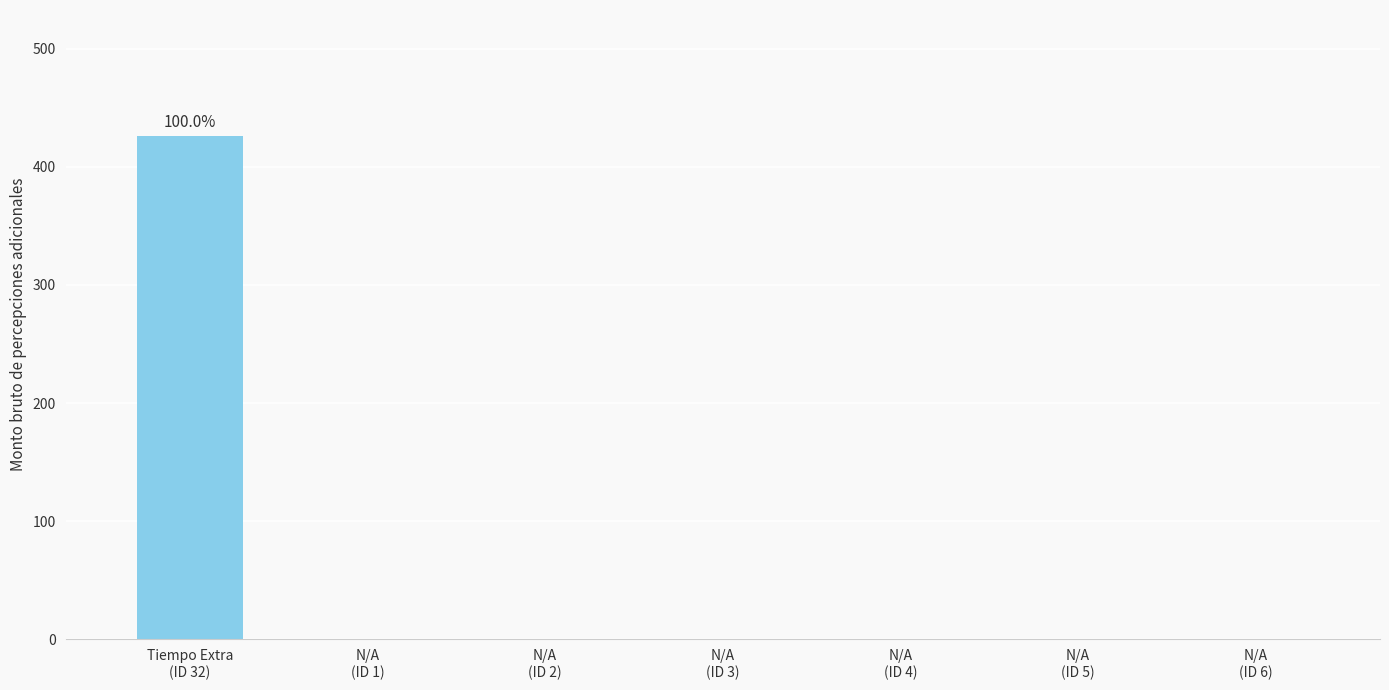

What is the greatest value displayed?

426.2